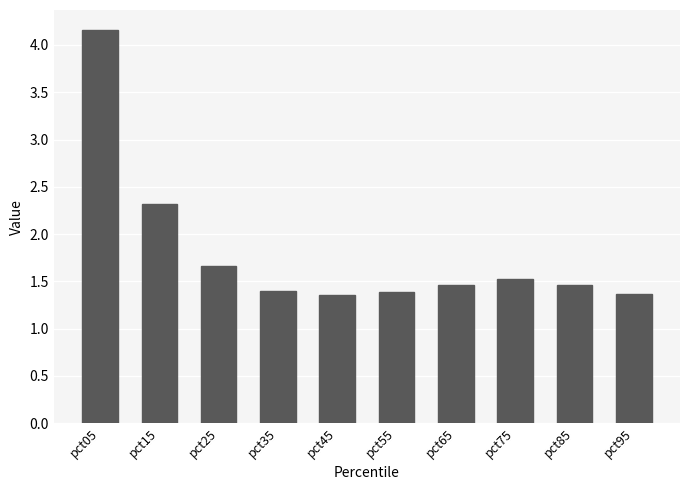

What is the difference between the second highest and minimum values?

1.0